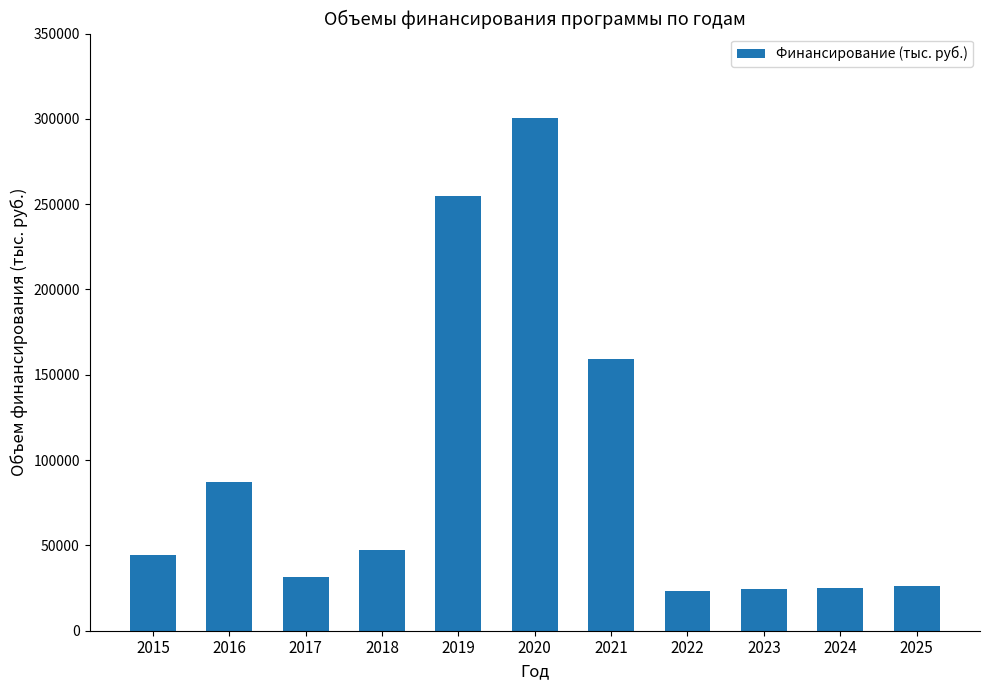

What is the maximum value shown in the chart?

300370.9